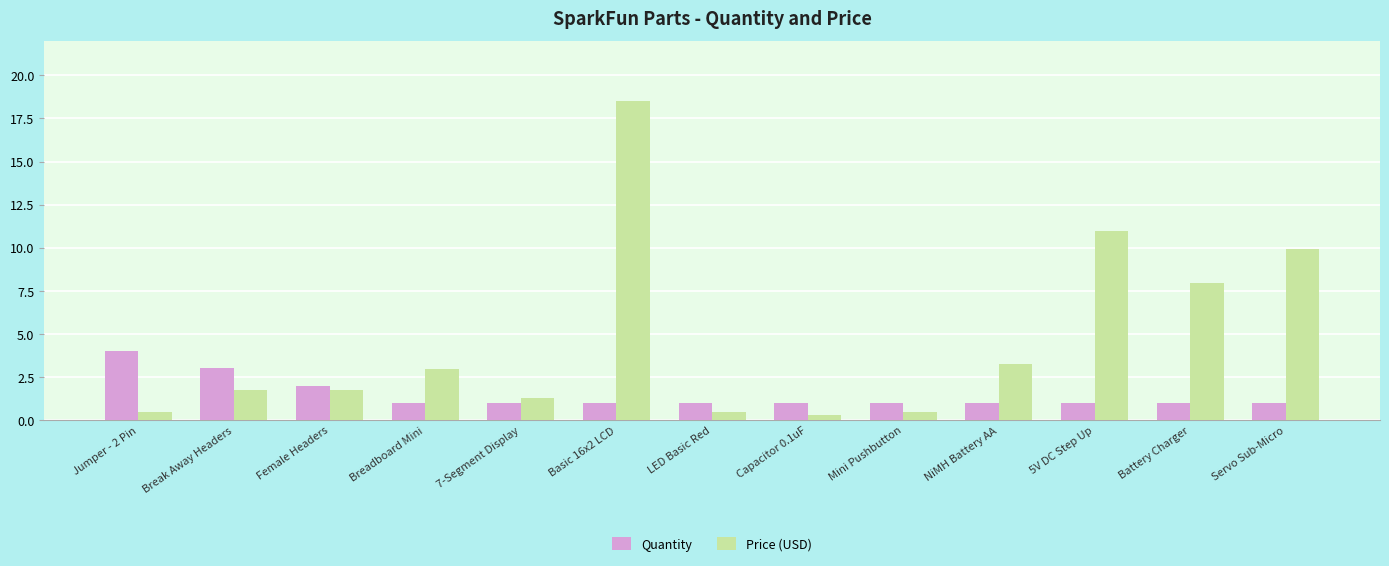

Which series has the largest range (max minus min)?

Price (USD)